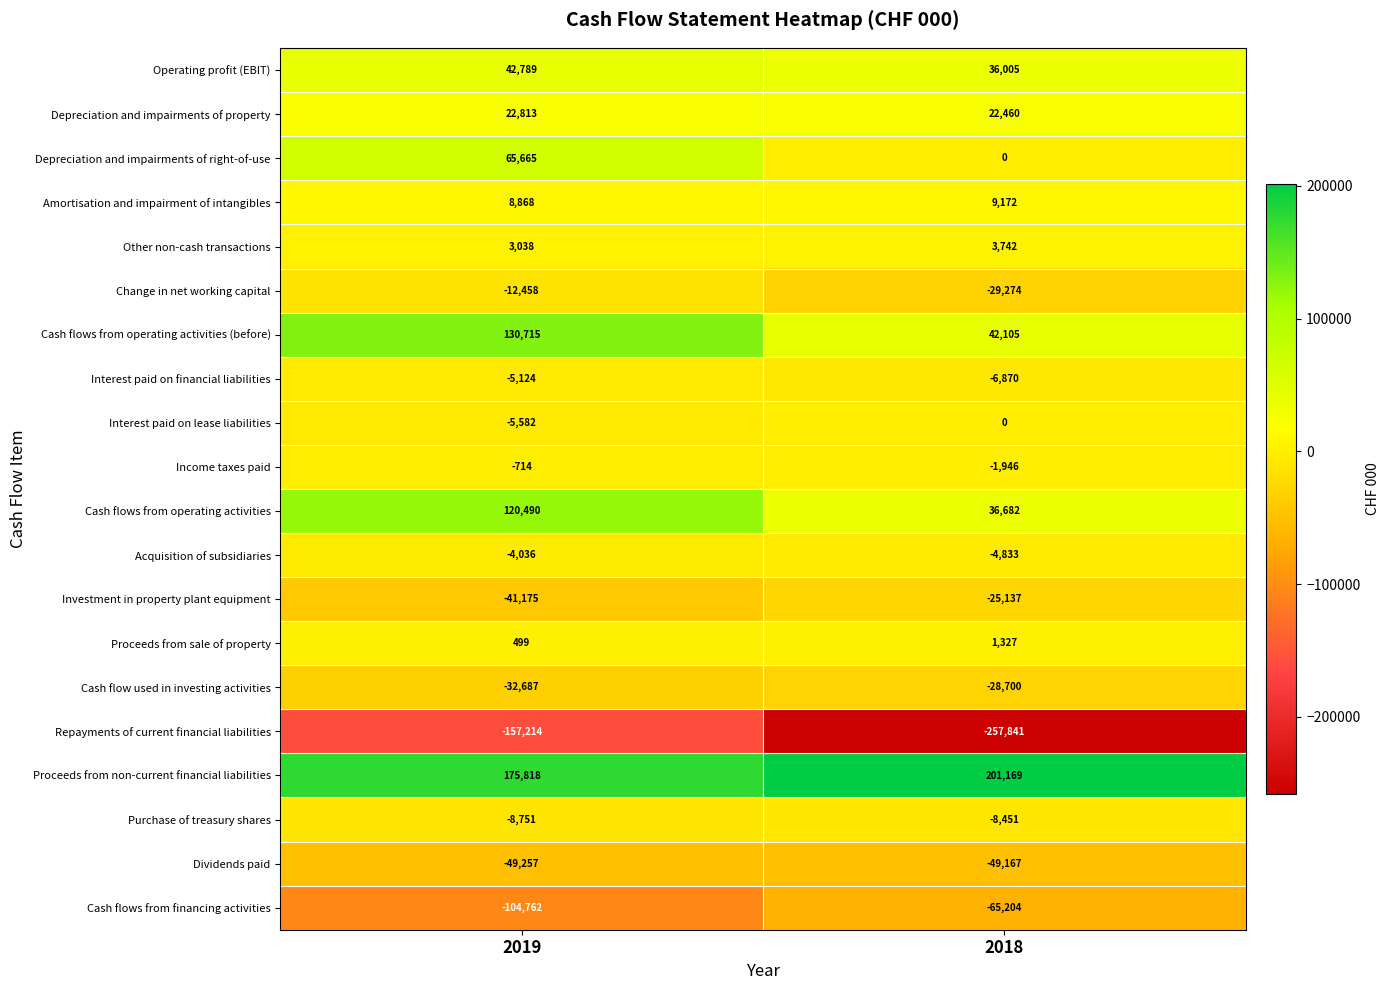

What is the spread (max minus min) of values at 2018?

459010